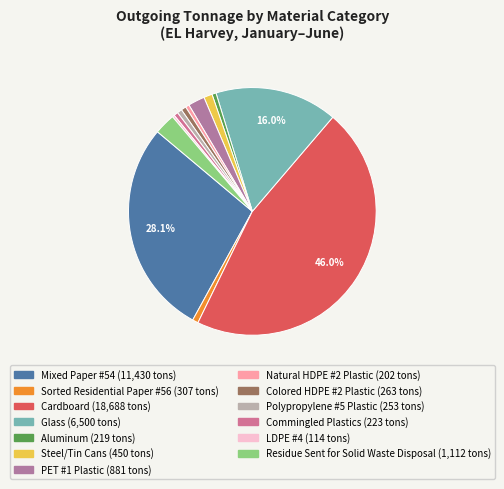

True or false: Sorted Residential Paper #56 accounts for 1% of the total.

True